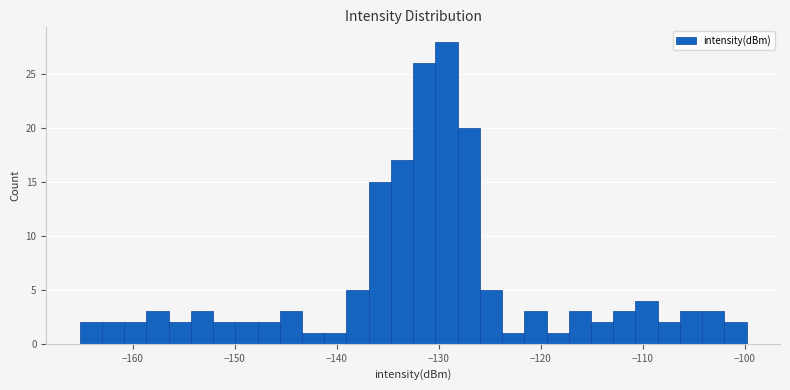

Read against the x-axis, roughly where is the centre of the tallest bar?

-129